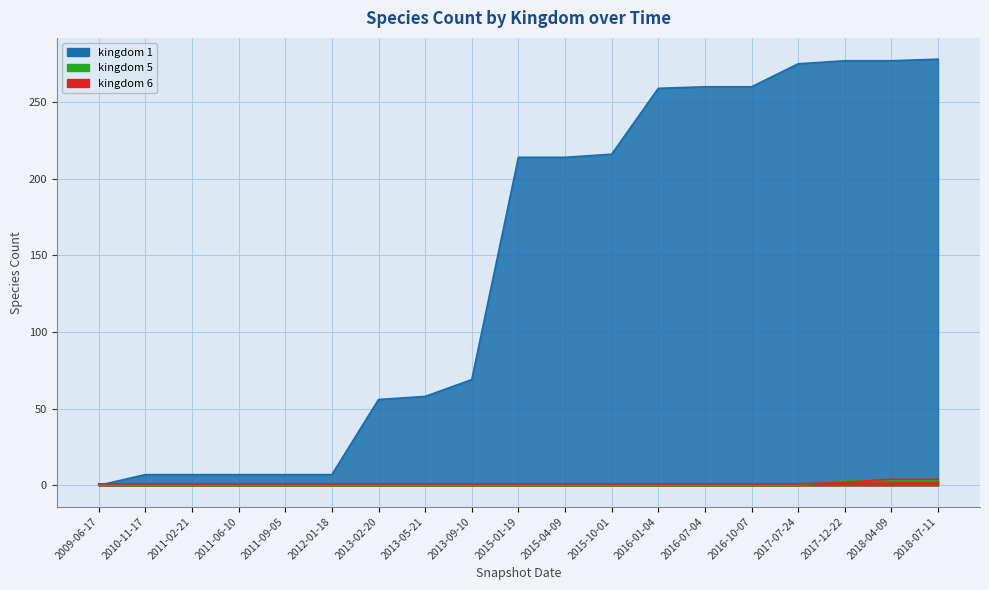

How many values in the kingdom_5 series exceed 0?

3